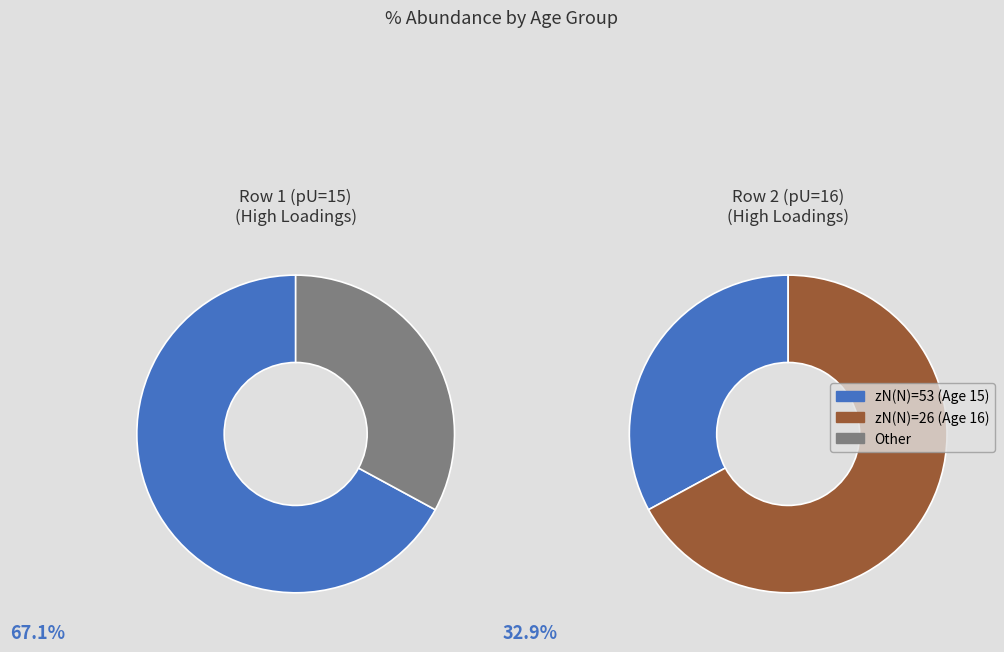

Which has a higher value, 16 or 15?

16